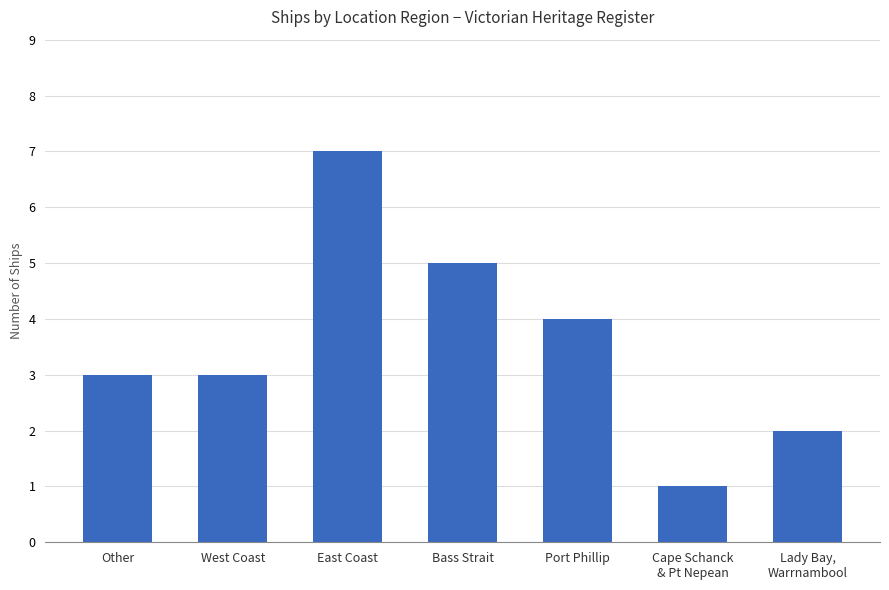

Reading left to right, transcribe all the data shown in this chart.

3	3	7	5	4	1	2